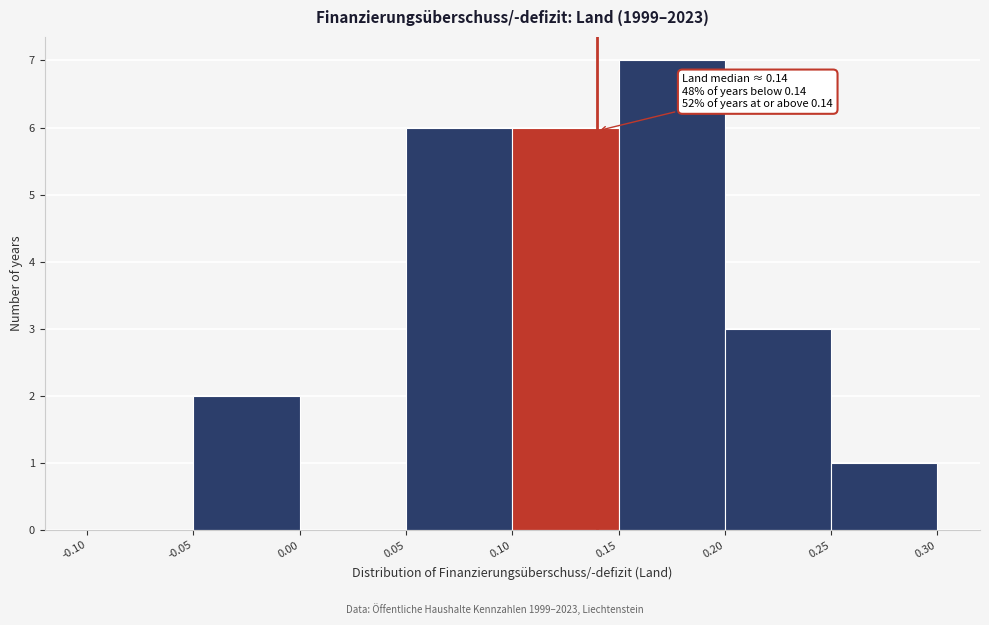

Which range on the x-axis has the tallest bar?

0.15 to 0.20